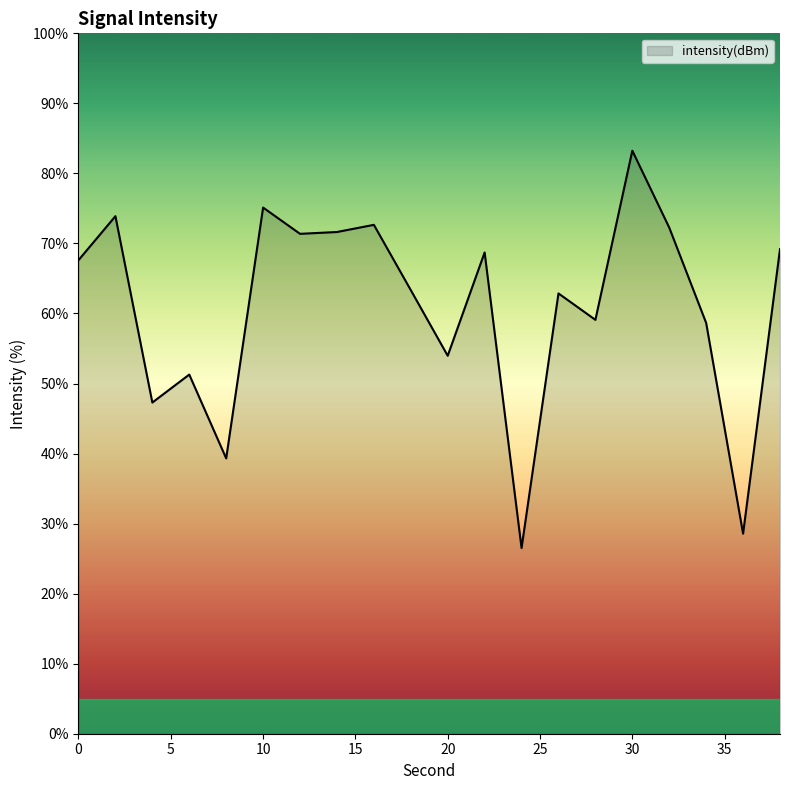

What is the greatest value displayed?

83.2